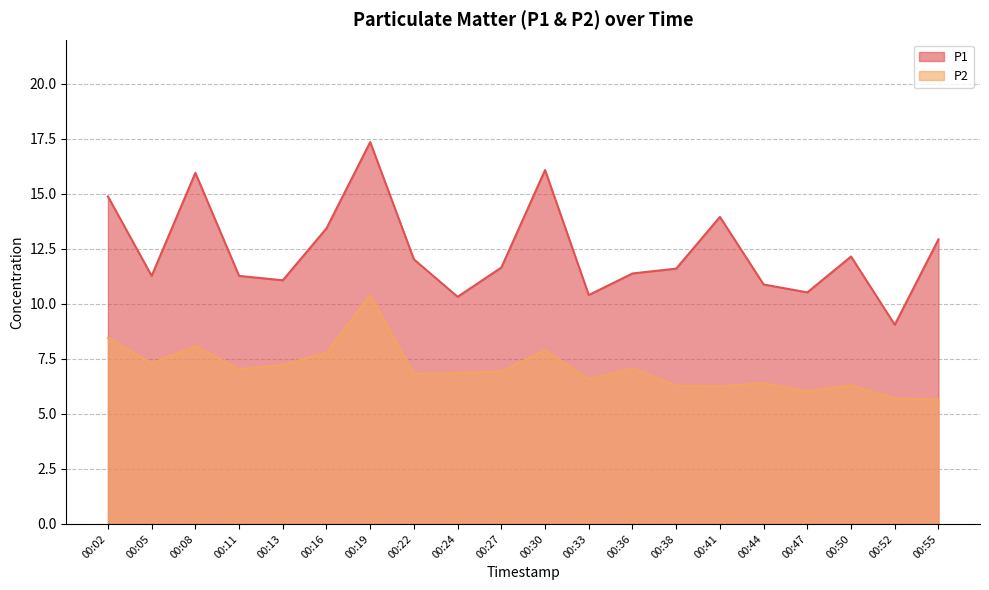

Is the value of P1 at 00:36 greater than the value of P2 at 00:55?

Yes